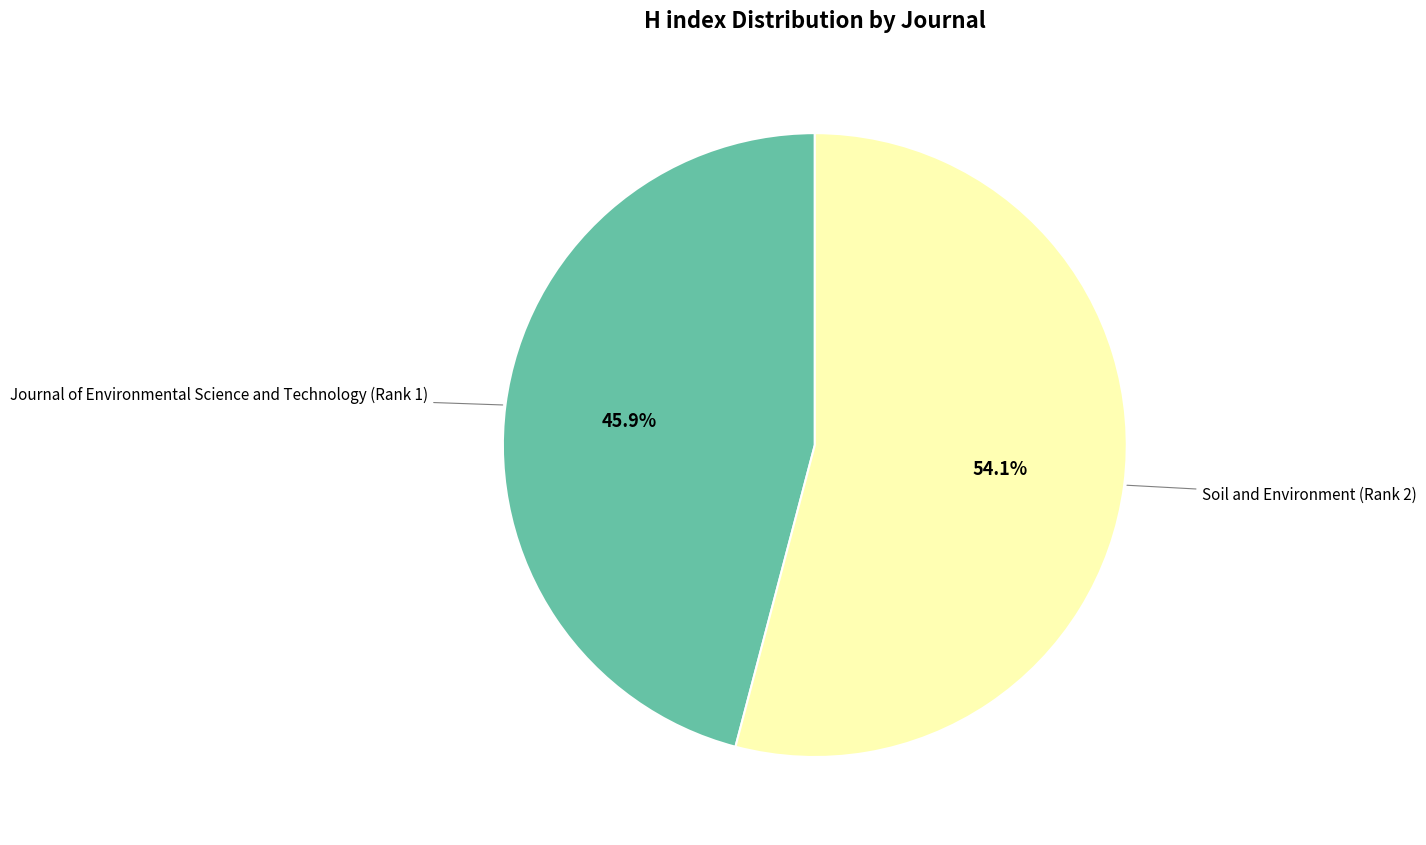

Is there a majority slice in this chart?

Yes